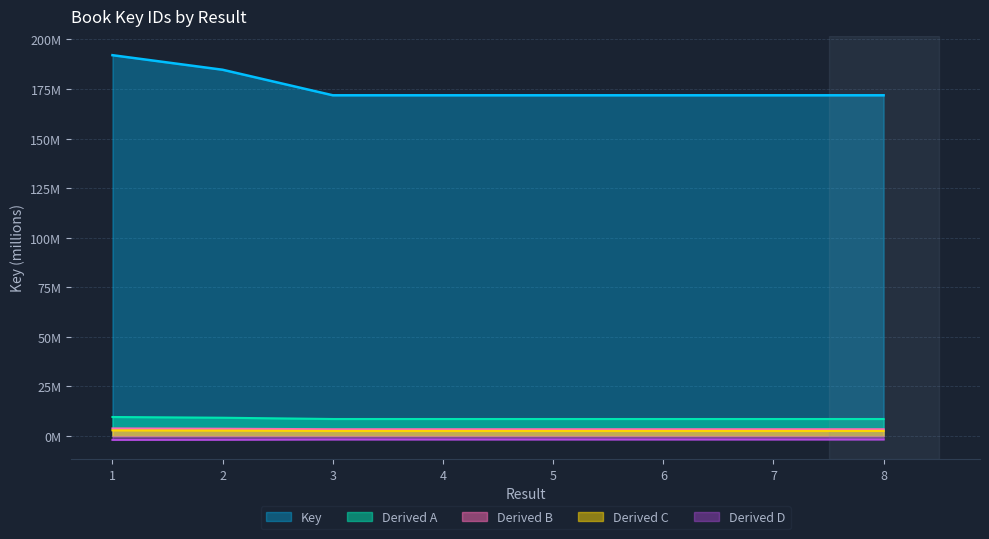

True or false: there are more than 1 points higher than both neighbors.

True